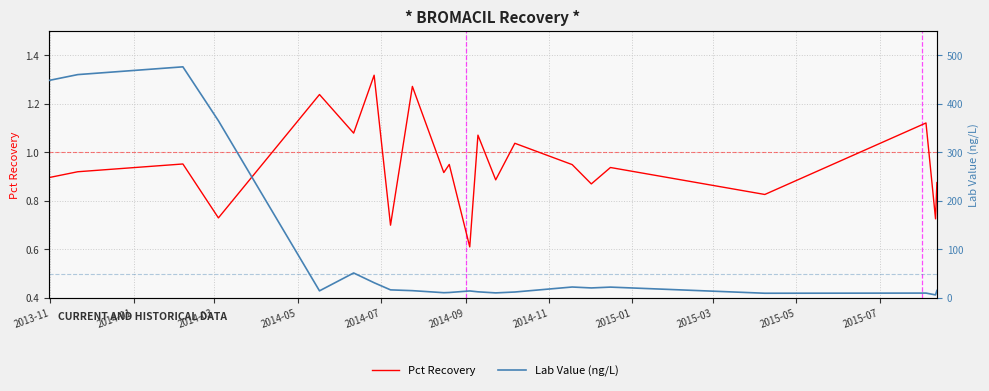

What is the value of the Pct Recovery point at the 1st from the left?

0.9